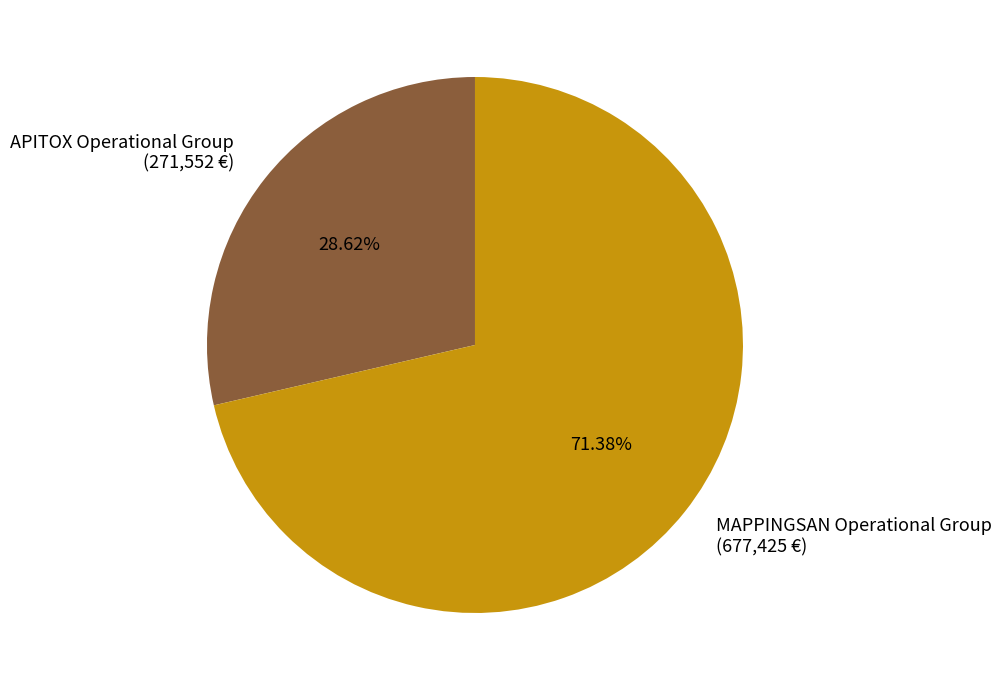

Rank the categories by value from highest to lowest.

MAPPINGSAN Operational Group, APITOX Operational Group